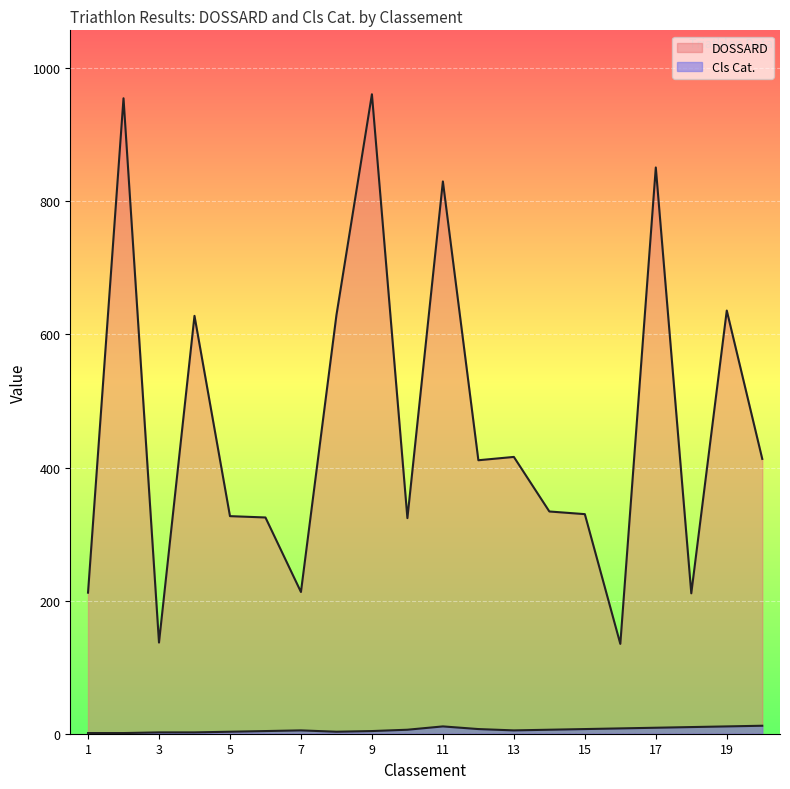

At how many categories does at least one series exceed 836?

3